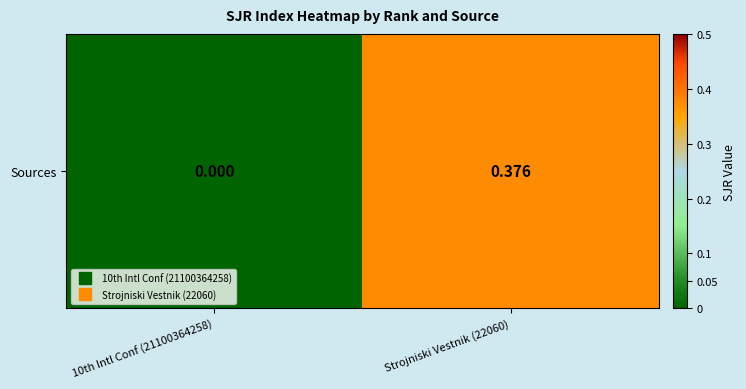

What is the average value?

0.2